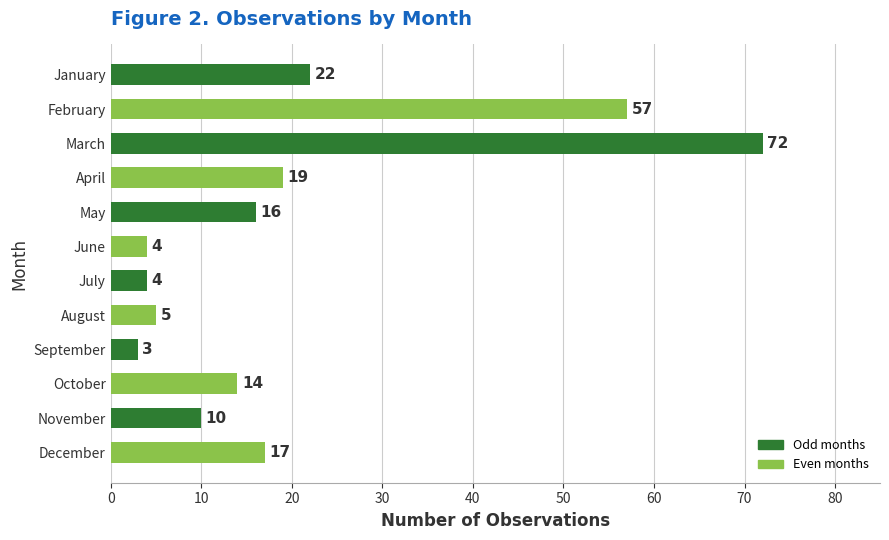

What is the greatest value displayed?

72